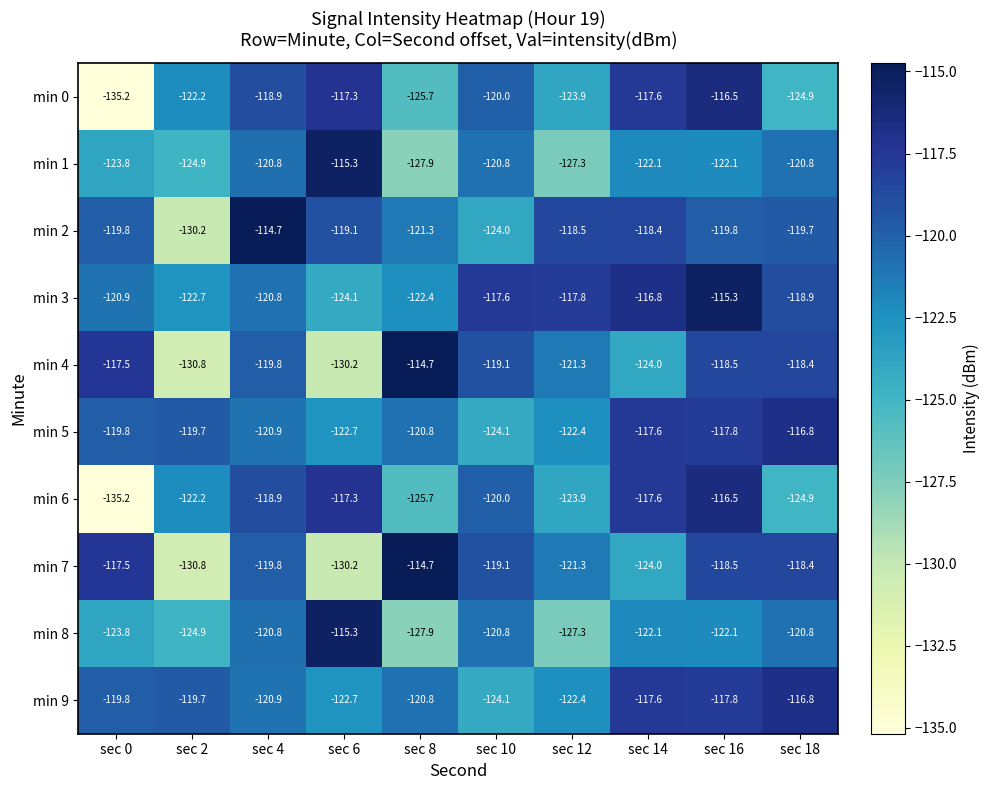

What is the minimum value for min 7?

-130.8